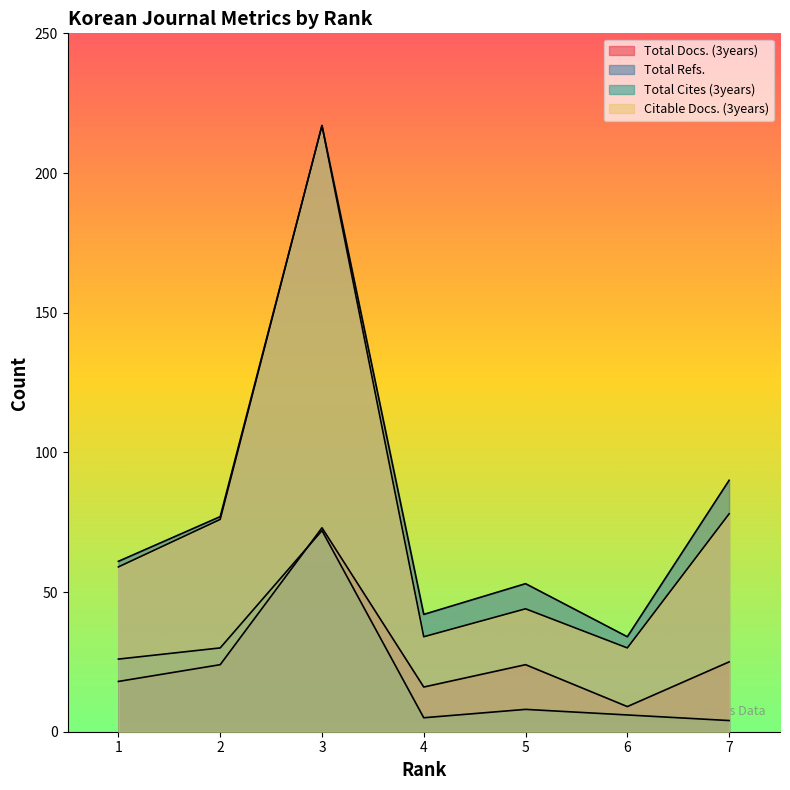

What is the difference between the maximum and minimum values in the Citable Docs. (3years) series?

187